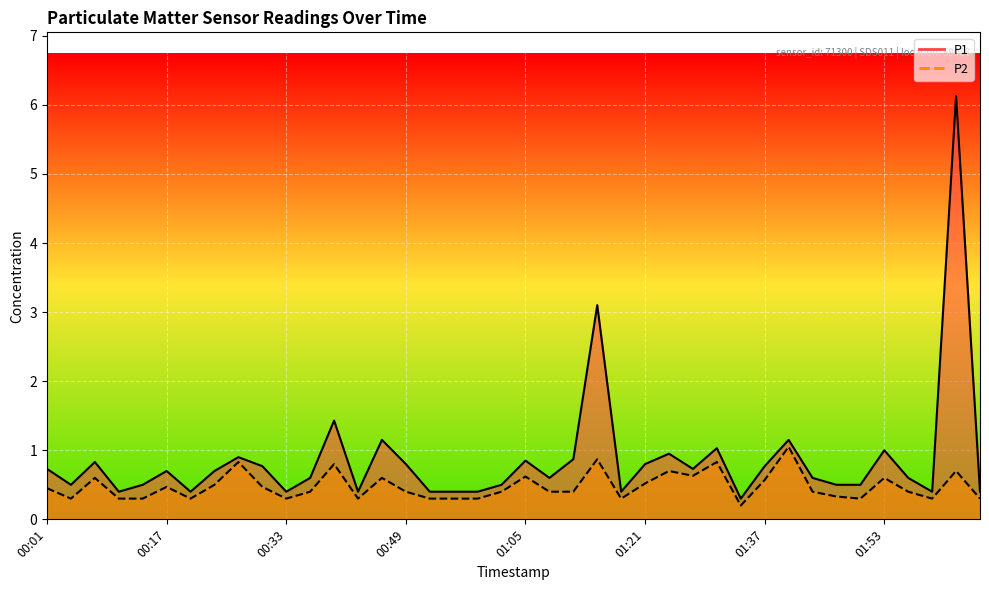

Reading right to left, transcribe all the data shown in this chart.

P1: 0.4	6.1	0.4	0.6	1.0	0.5	0.5	0.6	1.1	0.8	0.3	1.0	0.7	0.9	0.8	0.4	3.1	0.9	0.6	0.8	0.5	0.4	0.4	0.4	0.8	1.1	0.4	1.4	0.6	0.4	0.8	0.9	0.7	0.4	0.7	0.5	0.4	0.8	0.5	0.7
P2: 0.3	0.7	0.3	0.4	0.6	0.3	0.3	0.4	1.1	0.6	0.2	0.8	0.6	0.7	0.5	0.3	0.9	0.4	0.4	0.6	0.4	0.3	0.3	0.3	0.4	0.6	0.3	0.8	0.4	0.3	0.5	0.8	0.5	0.3	0.5	0.3	0.3	0.6	0.3	0.5